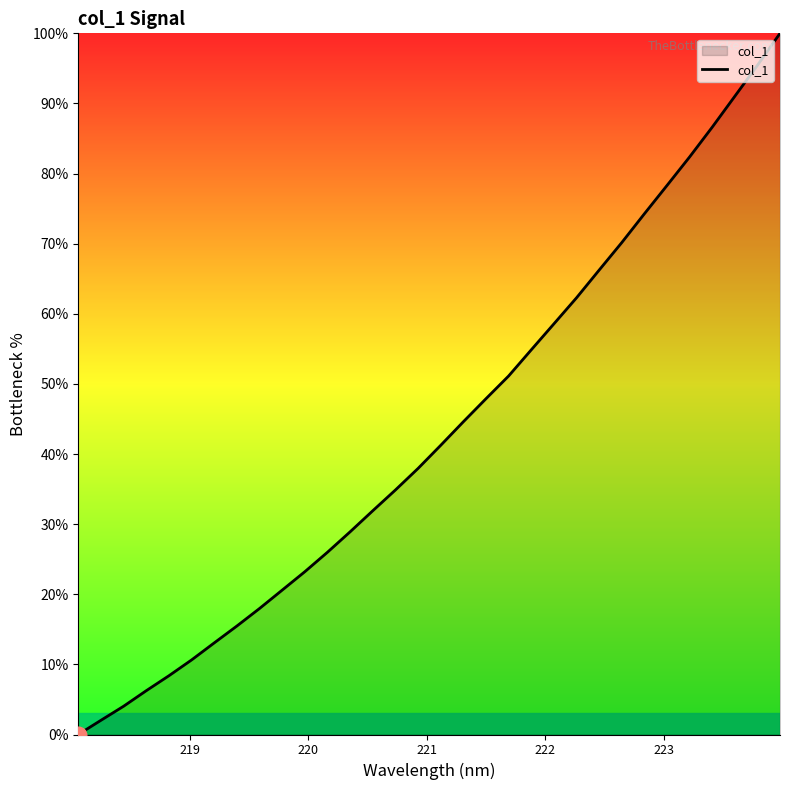

What is the difference between the second highest and minimum values?

95.4